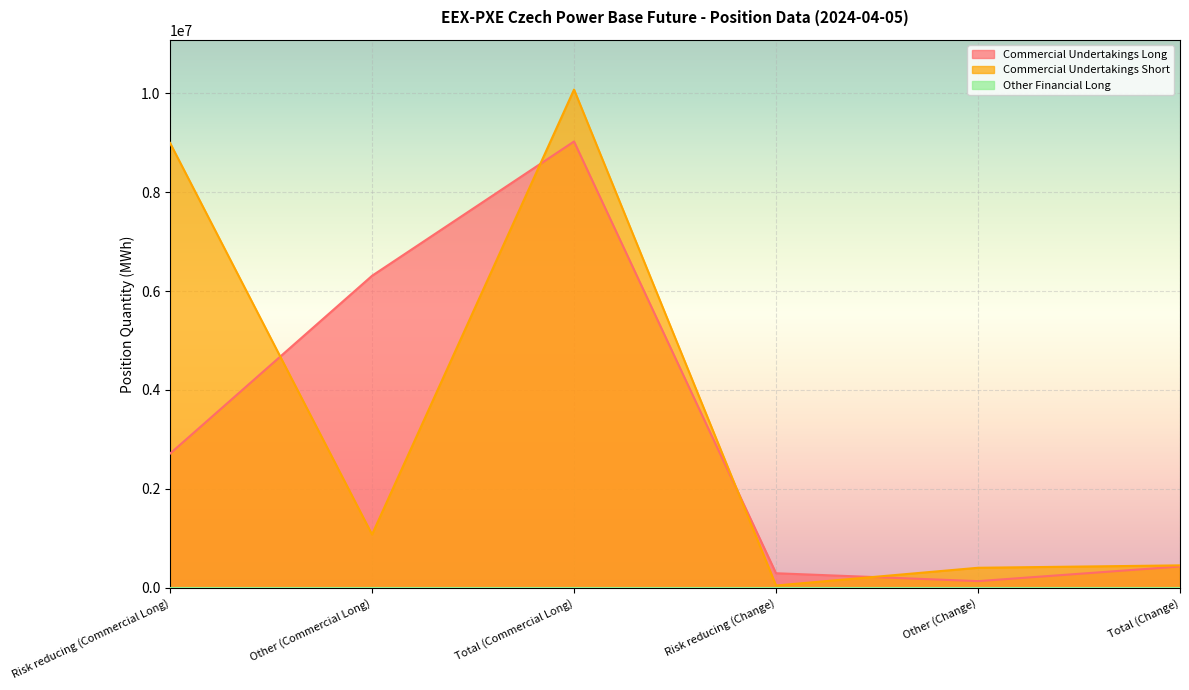

How many categories are shown in the chart?

6